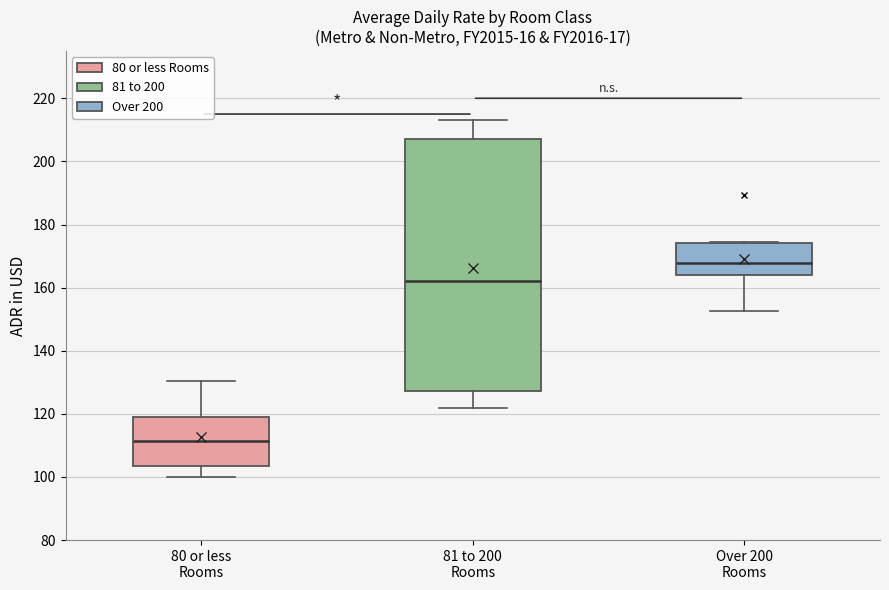

Where is the upper edge of the box for 81 to 200 Rooms on the y-axis? The values are not printed on the chart, so give them approximately, as read against the axis.

208